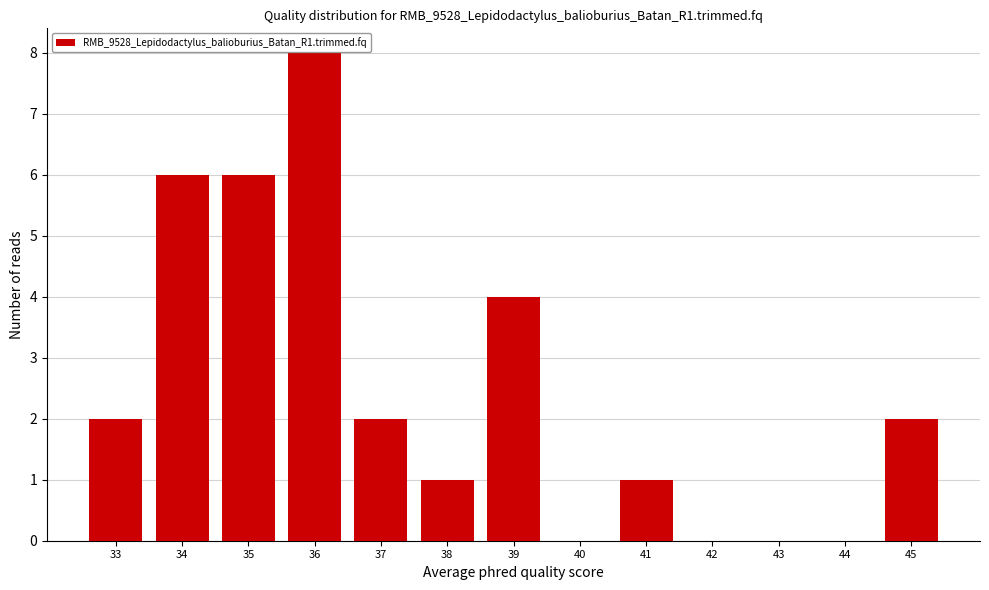

Reading right to left, what are all the values shown in this chart?

45=2	44=0	43=0	42=0	41=1	40=0	39=4	38=1	37=2	36=8	35=6	34=6	33=2